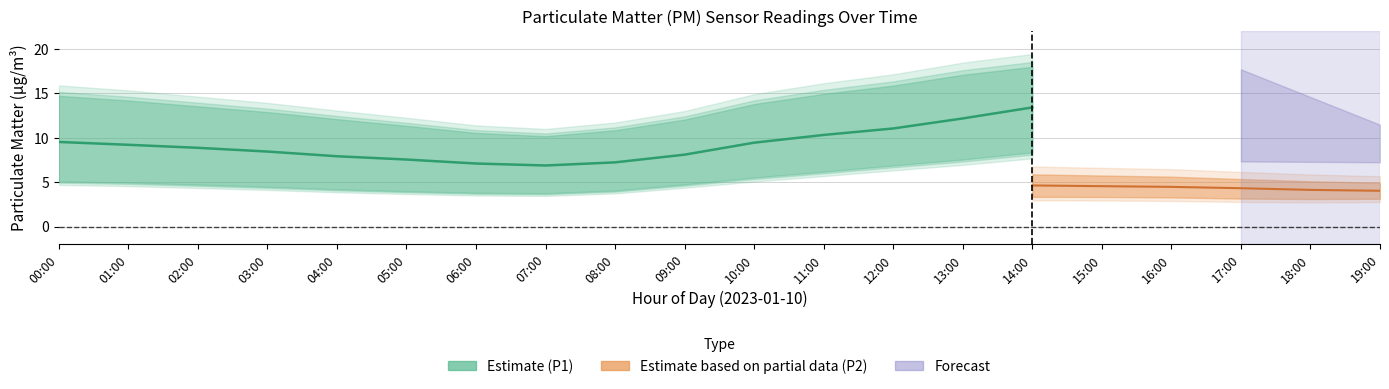

At which category does P1 reach its first local valley?

07:00